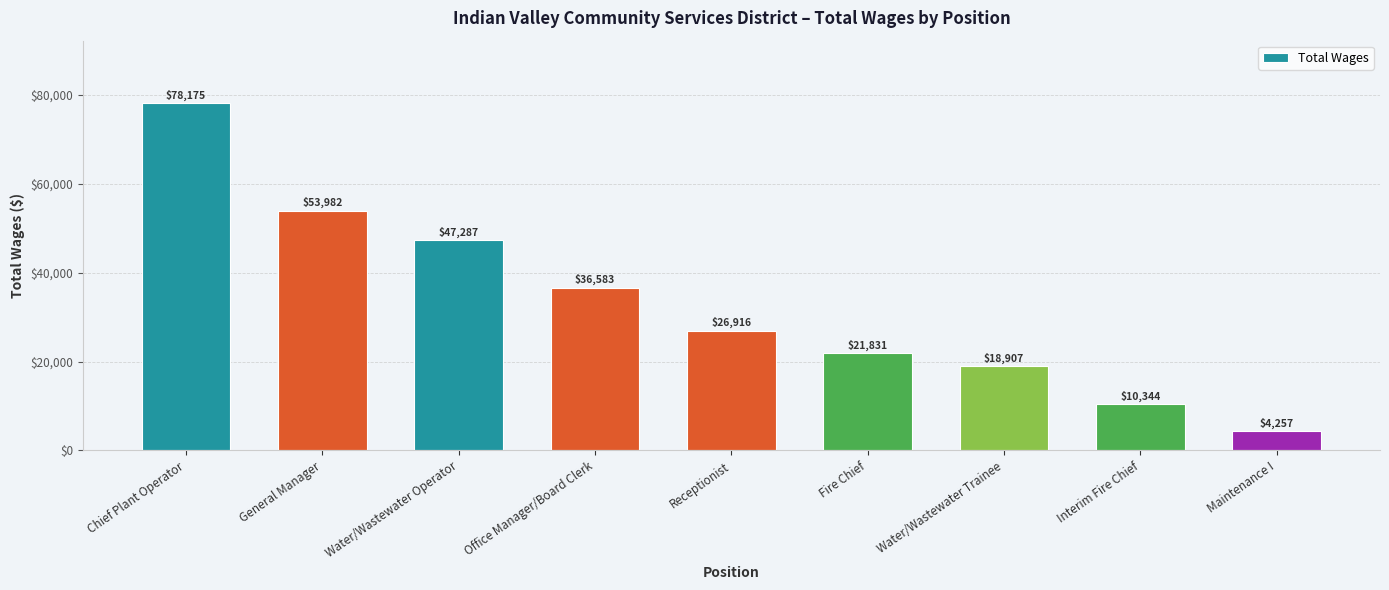

Reading left to right, transcribe all the data shown in this chart.

78175	53982	47287	36583	26916	21831	18907	10344	4257